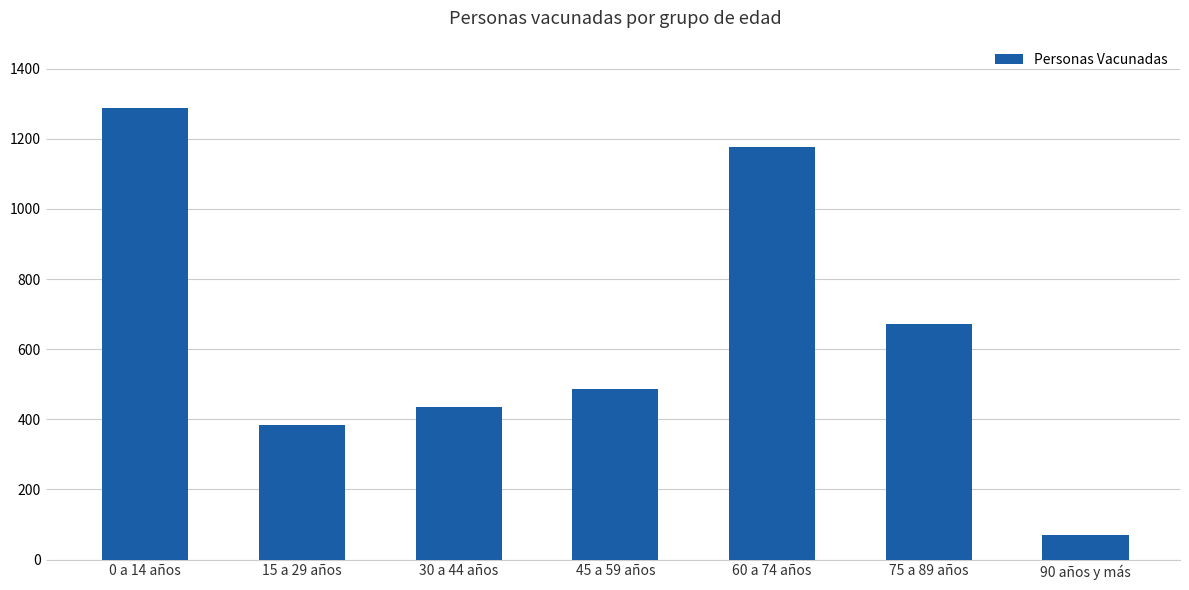

How many bars are there in total?

7